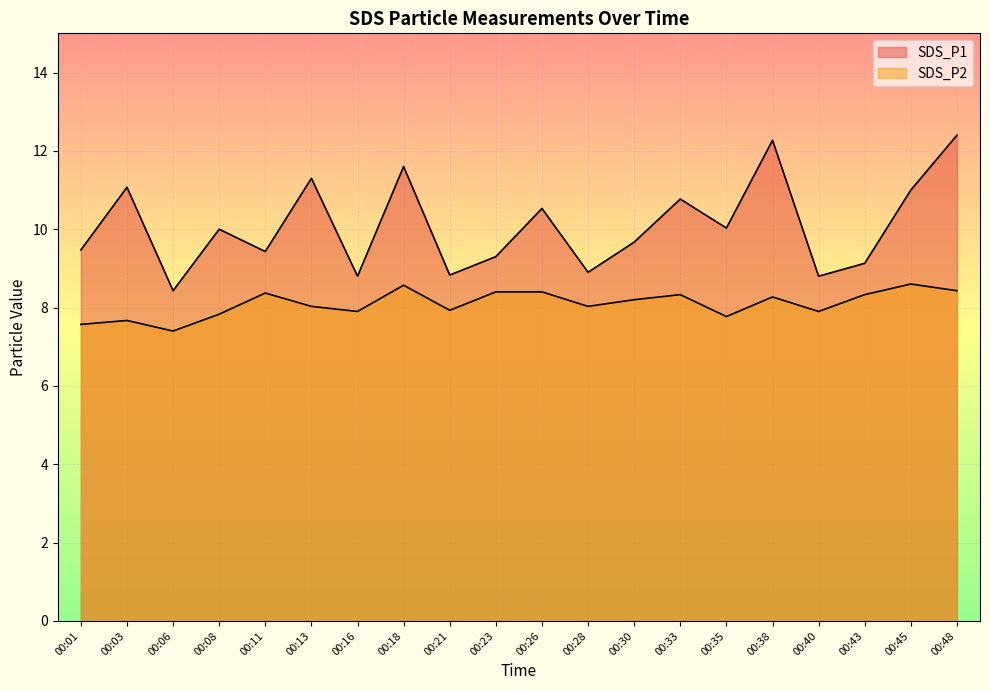

How many data points in SDS_P1 are less than 10?

10